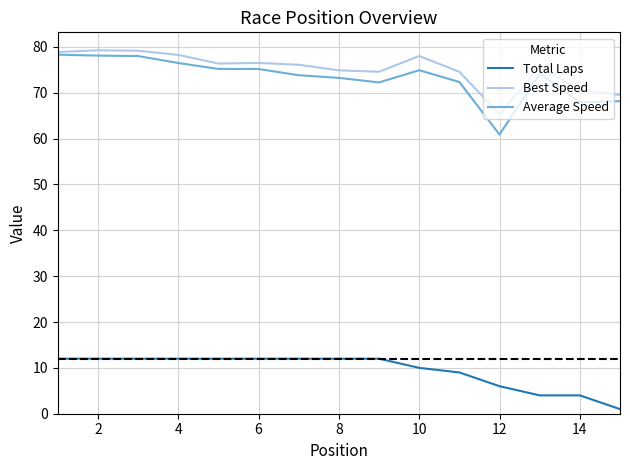

True or false: Total Laps and Best Speed cross at least once.

False